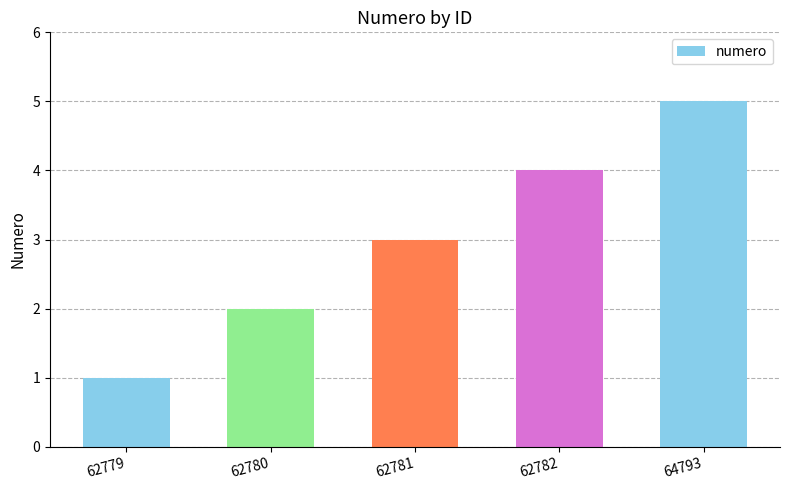

Reading right to left, transcribe all the data shown in this chart.

5	4	3	2	1